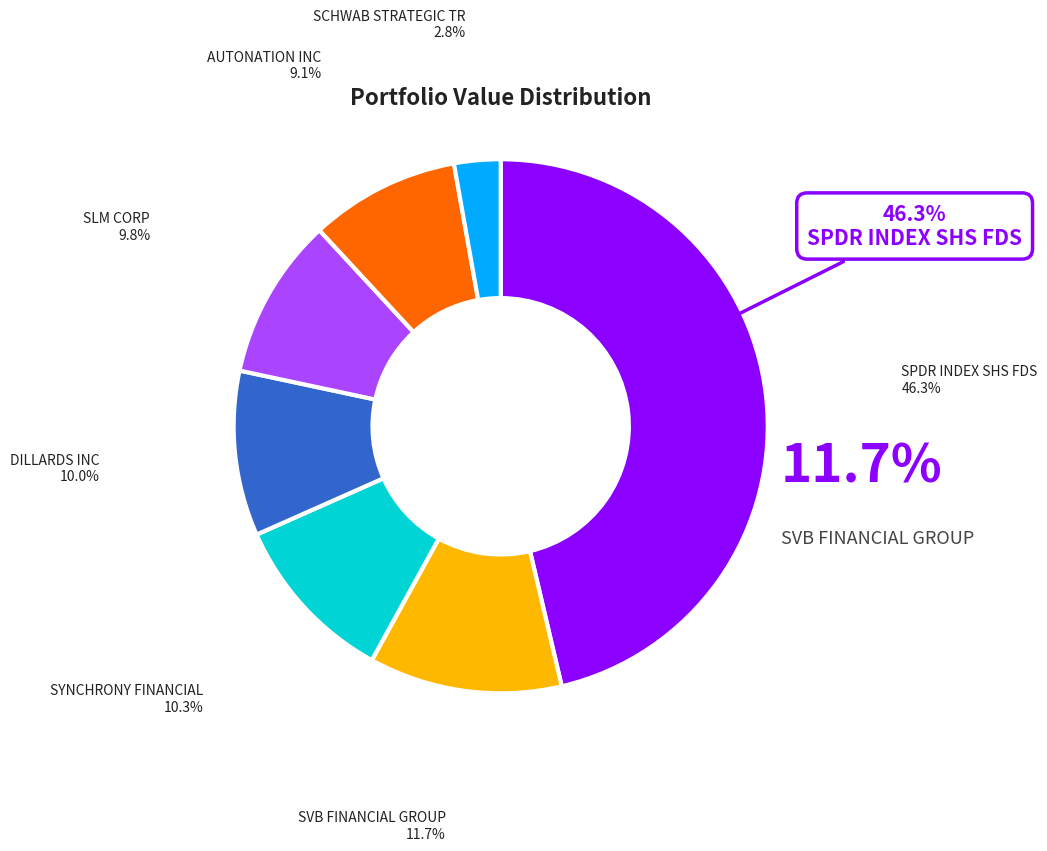

To the nearest percent, what is the difference between the SLM CORP and SYNCHRONY FINANCIAL slice percentages?

1%